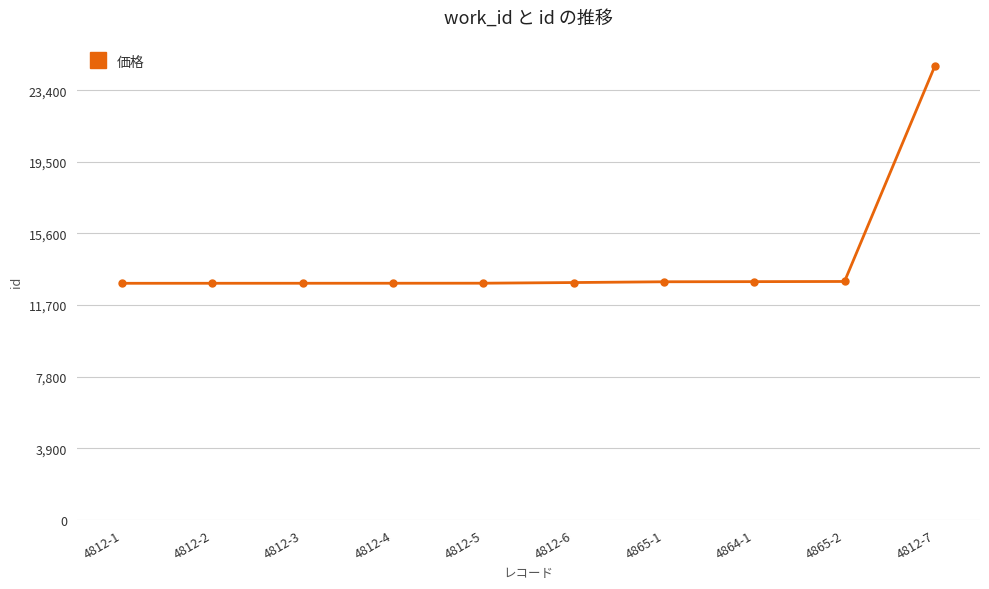

The value at 4812-2 is 12882. True or false?

True